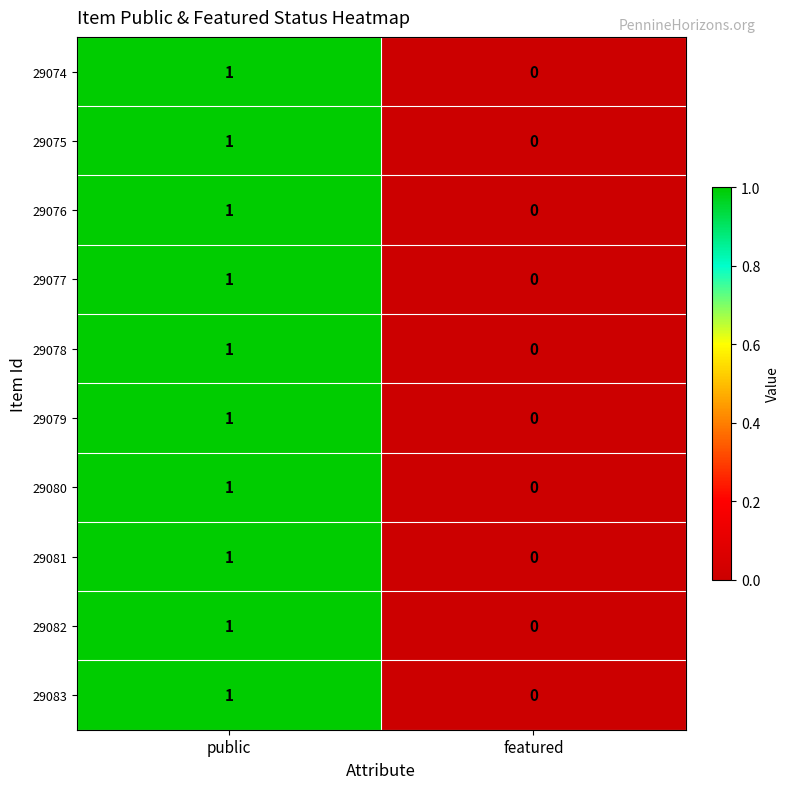

At which category is the sum across all series the highest?

public